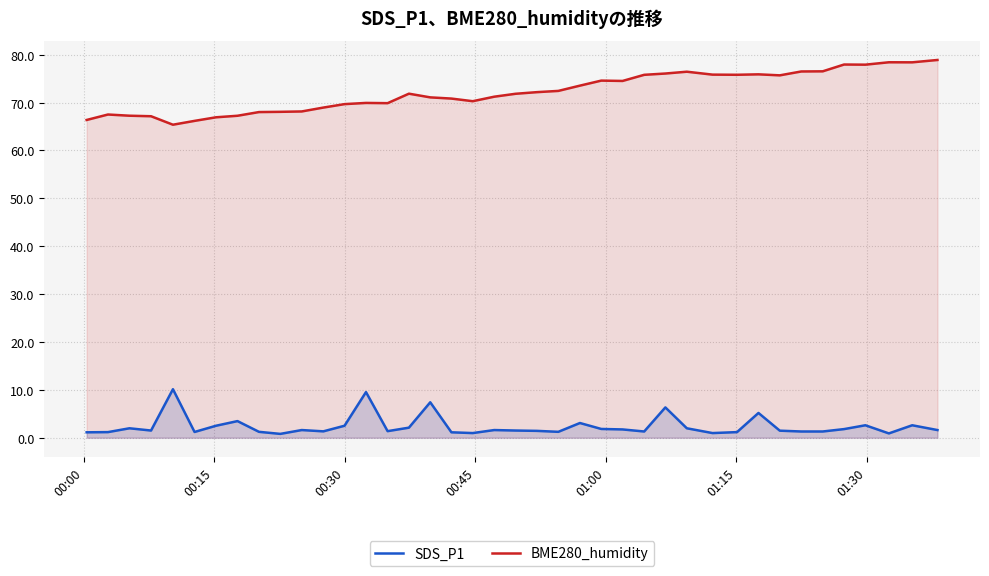

What is the average value of the SDS_P1 series?

2.4